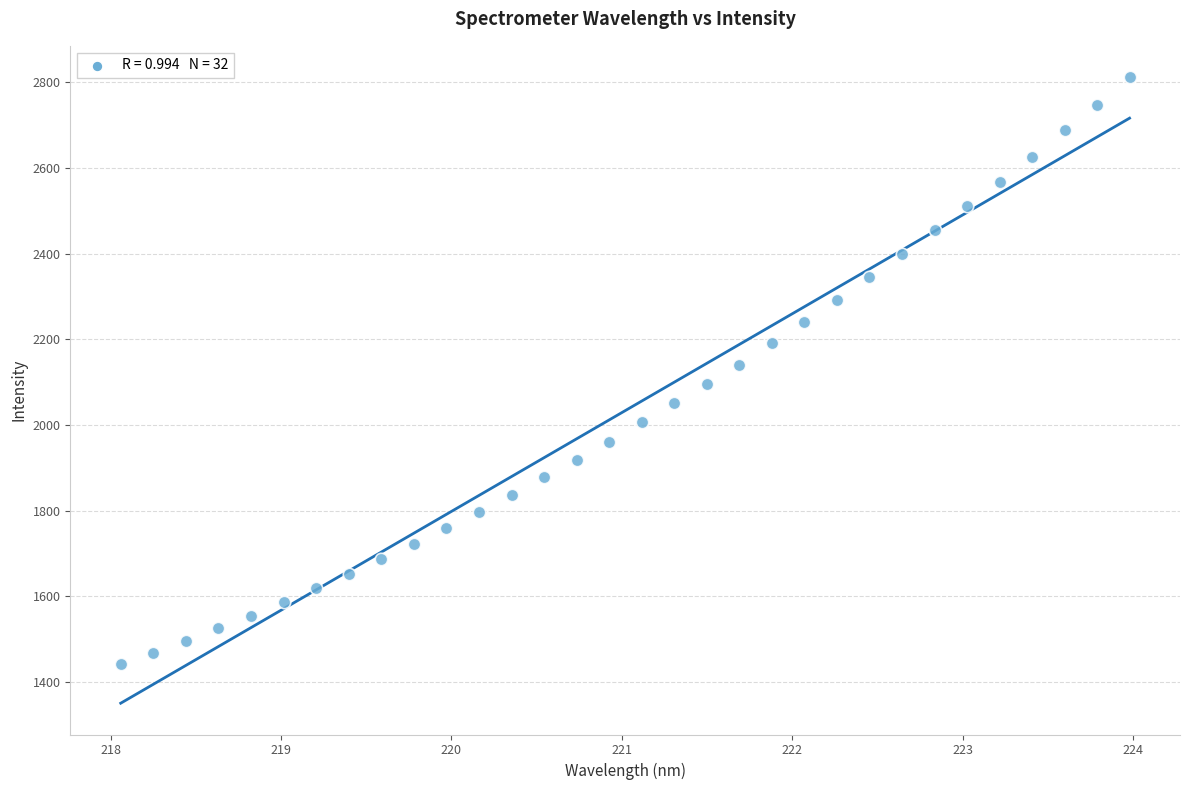

What is the range of Y values (max minus min)?

1371.0